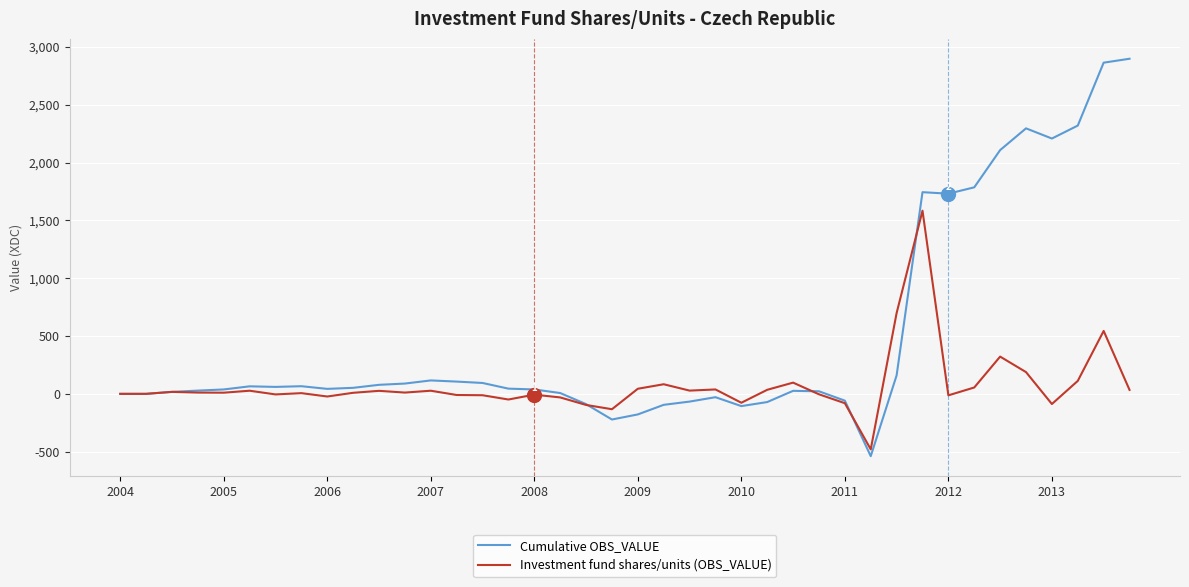

How many lines are shown in the chart?

2